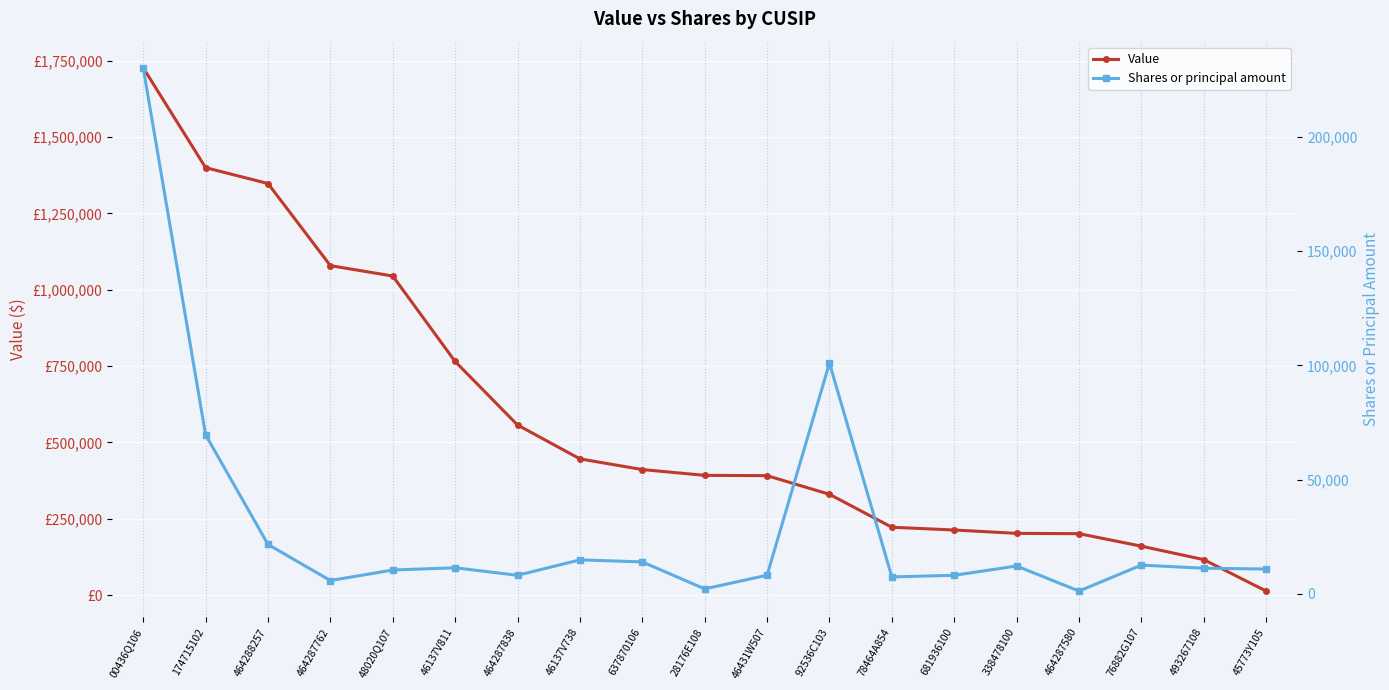

True or false: Value and Shares or principal amount intersect in this chart.

False